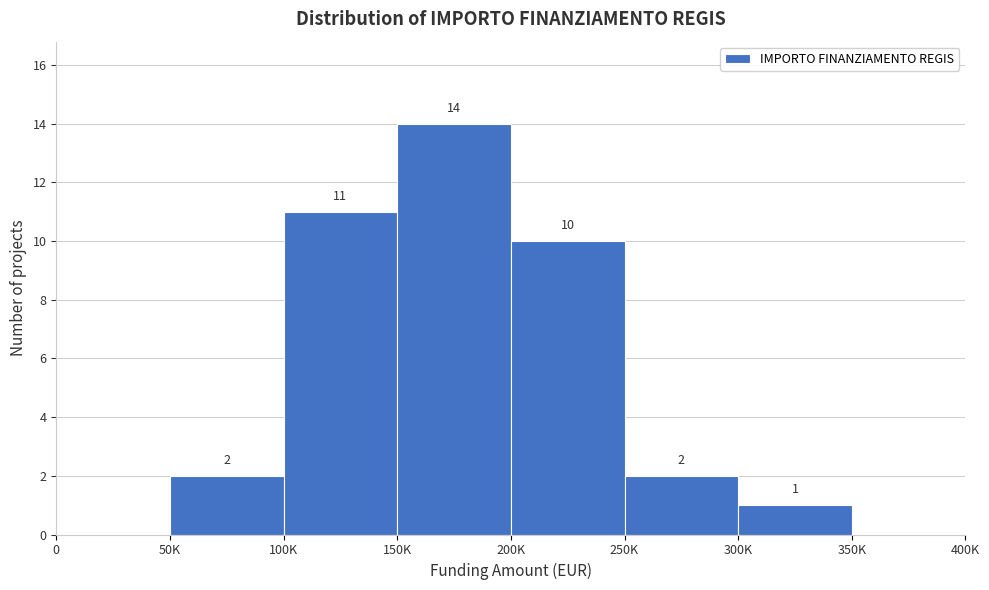

Reading left to right, list all the values displayed in this chart.

0=0	50K=2	100K=11	150K=14	200K=10	250K=2	300K=1	350K=0